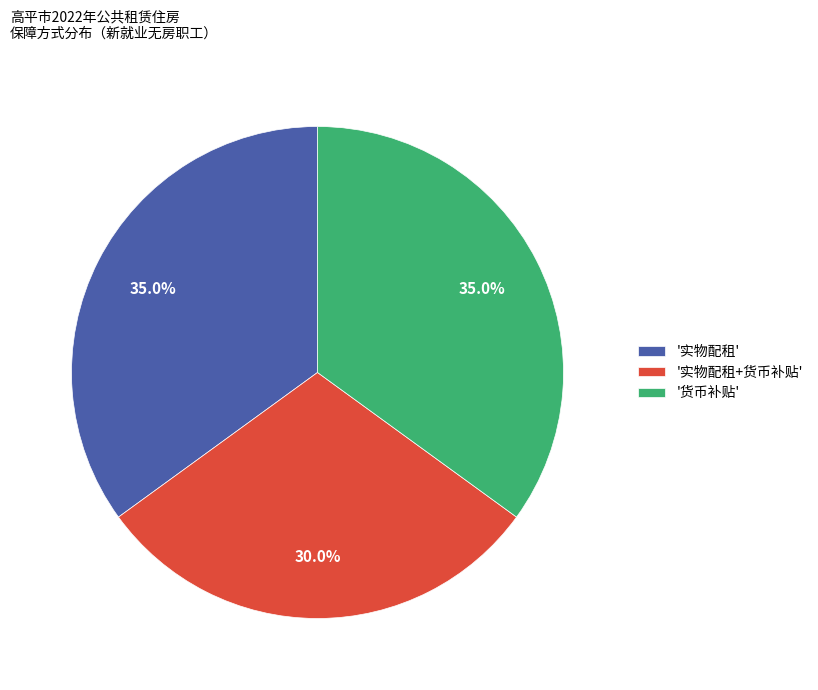

Which category has the smallest portion of the pie?

'实物配租+货币补贴'